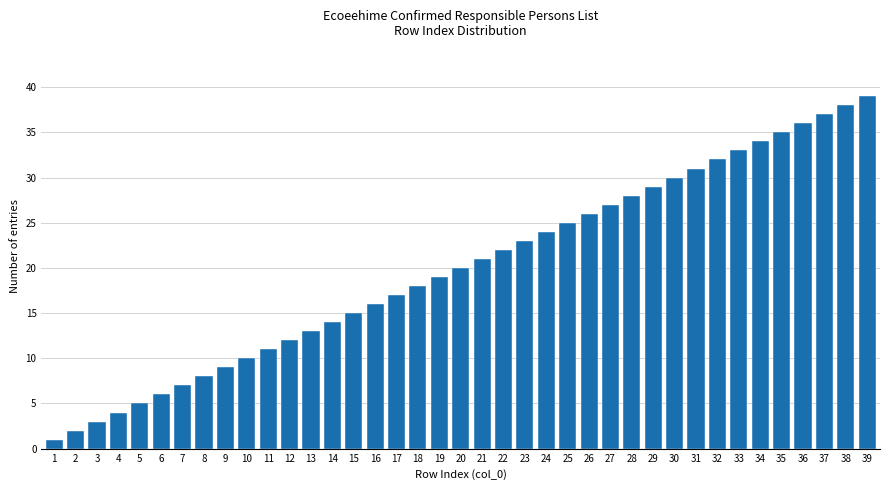

What is the maximum value shown in the chart?

39